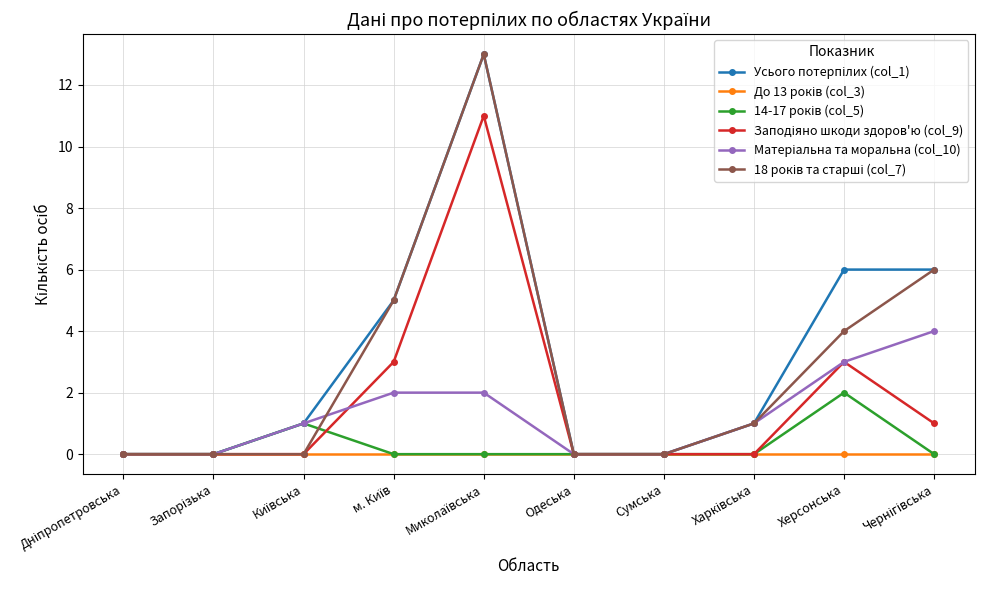

What is the label of the 2nd point from the right?

Херсонська